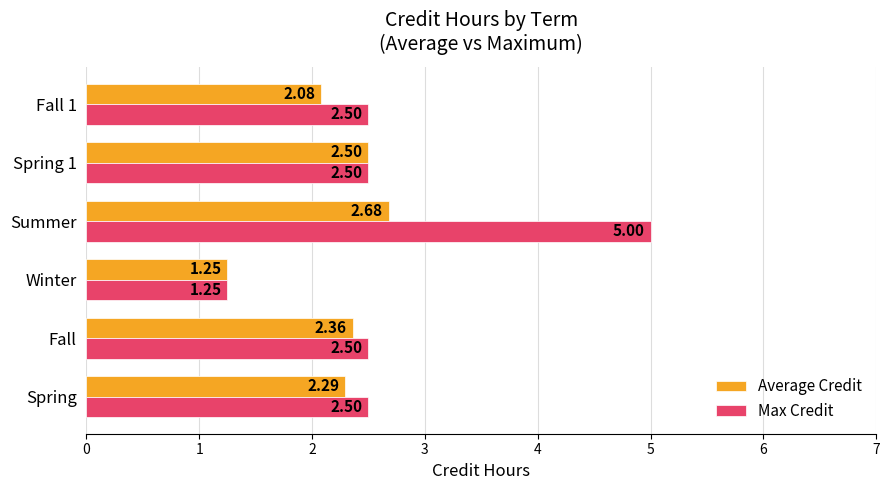

What is the maximum value for Max Credit?

5.0